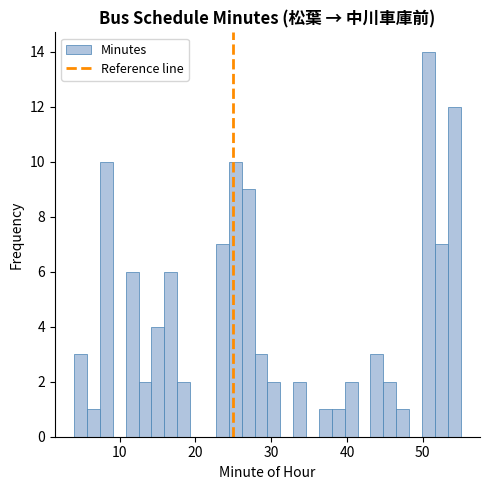

Read against the x-axis, roughly where is the centre of the tallest bar?

51